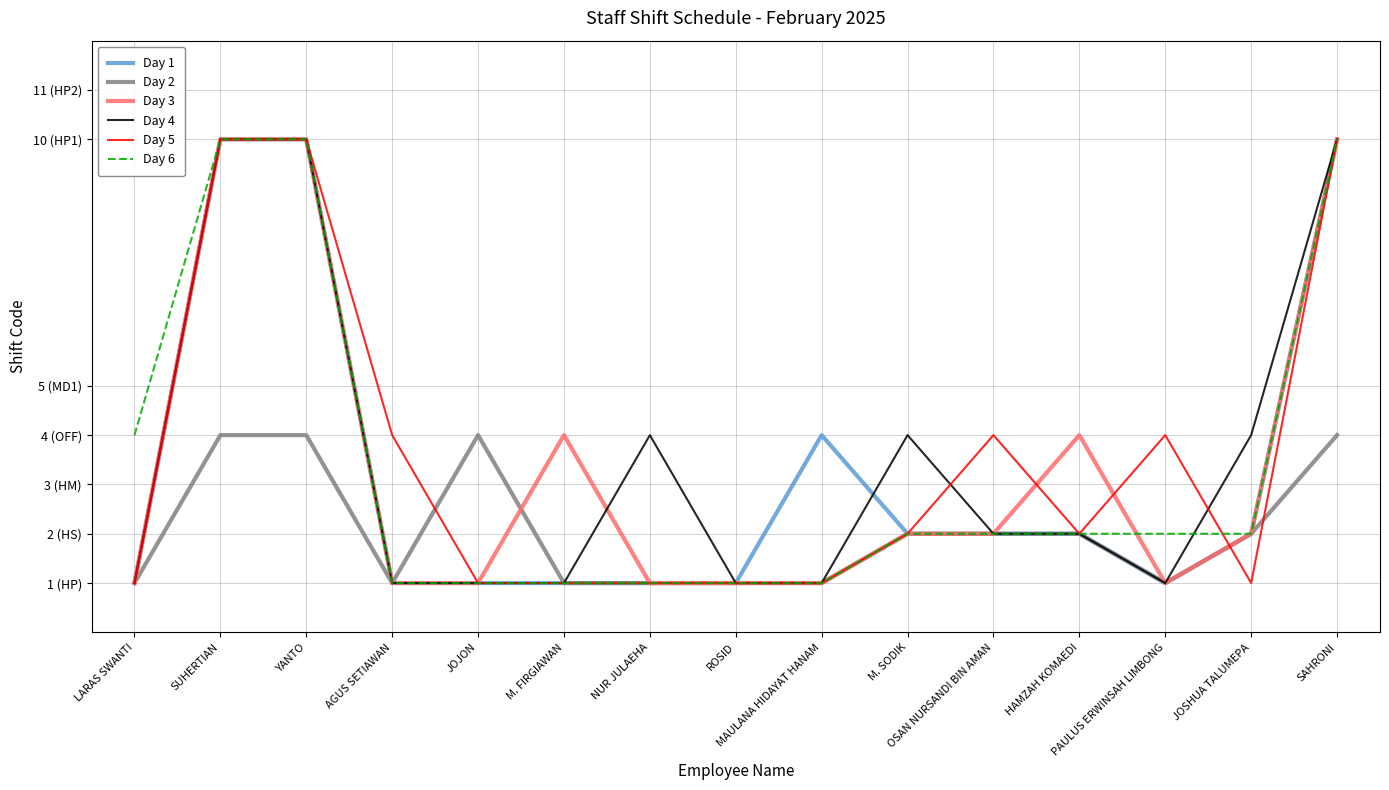

What is the difference between the second highest and minimum values in the Day 5 series?

9